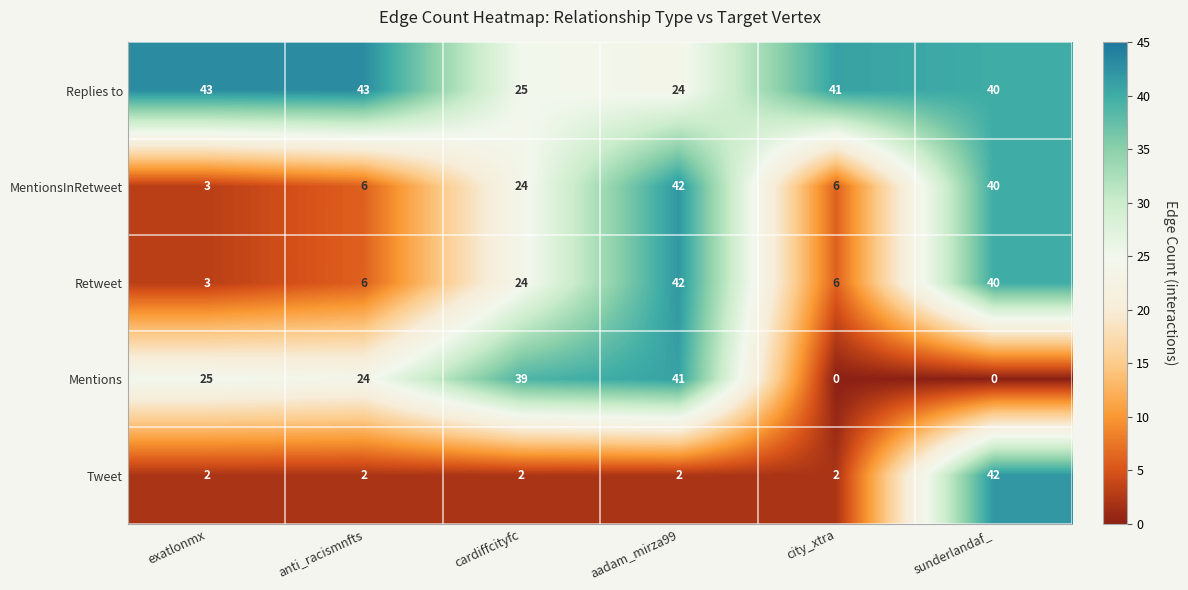

Which series changed the most between exatlonmx and city_xtra?

Mentions